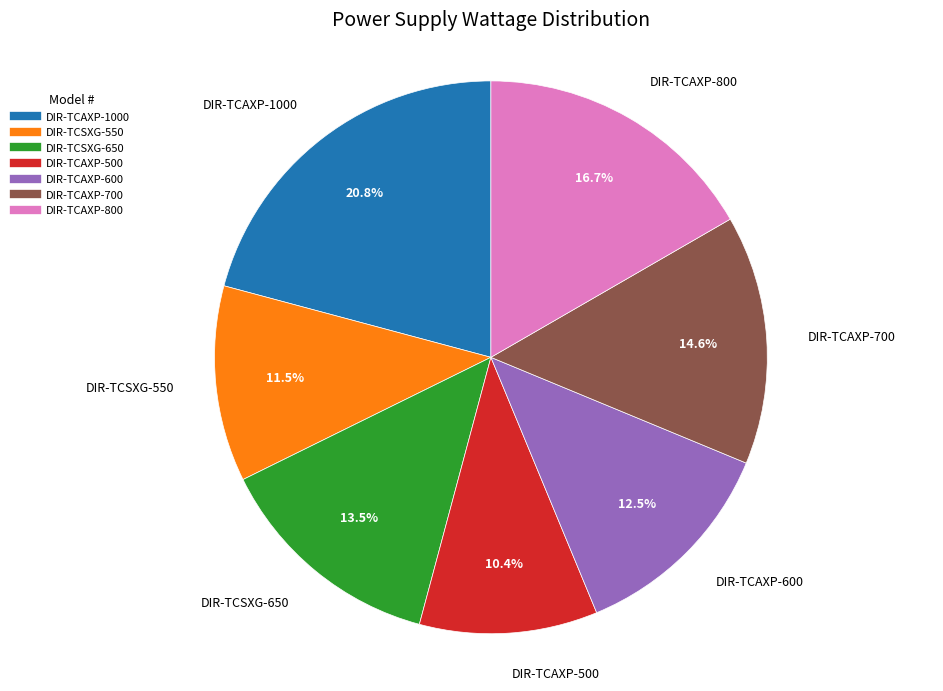

What percentage is NOT represented by DIR-TCAXP-800?

83.3%